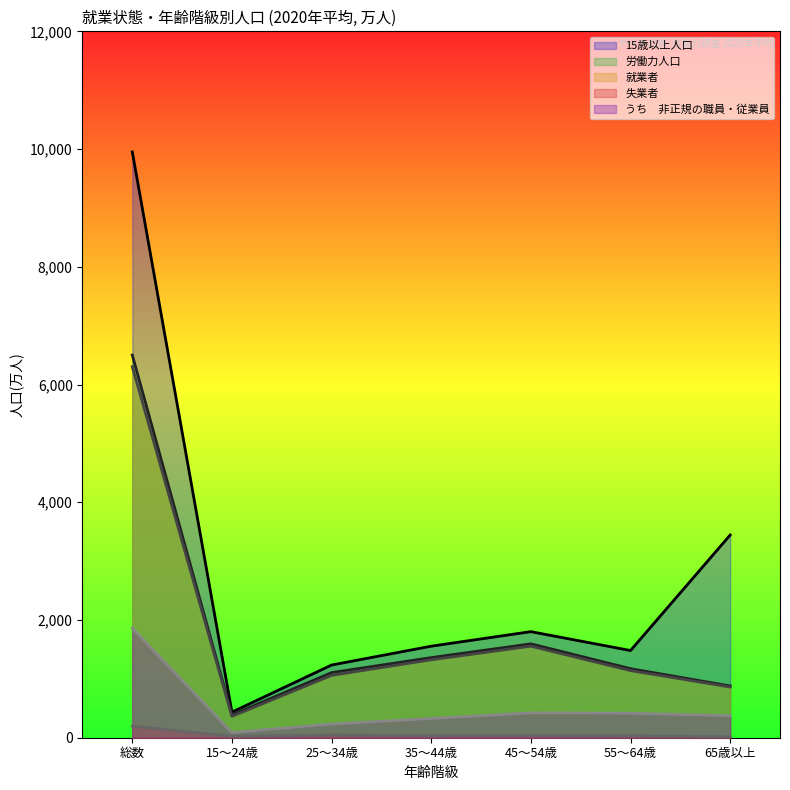

Where is うち　非正規の職員・従業員 nearest to the value 973?

45～54歳